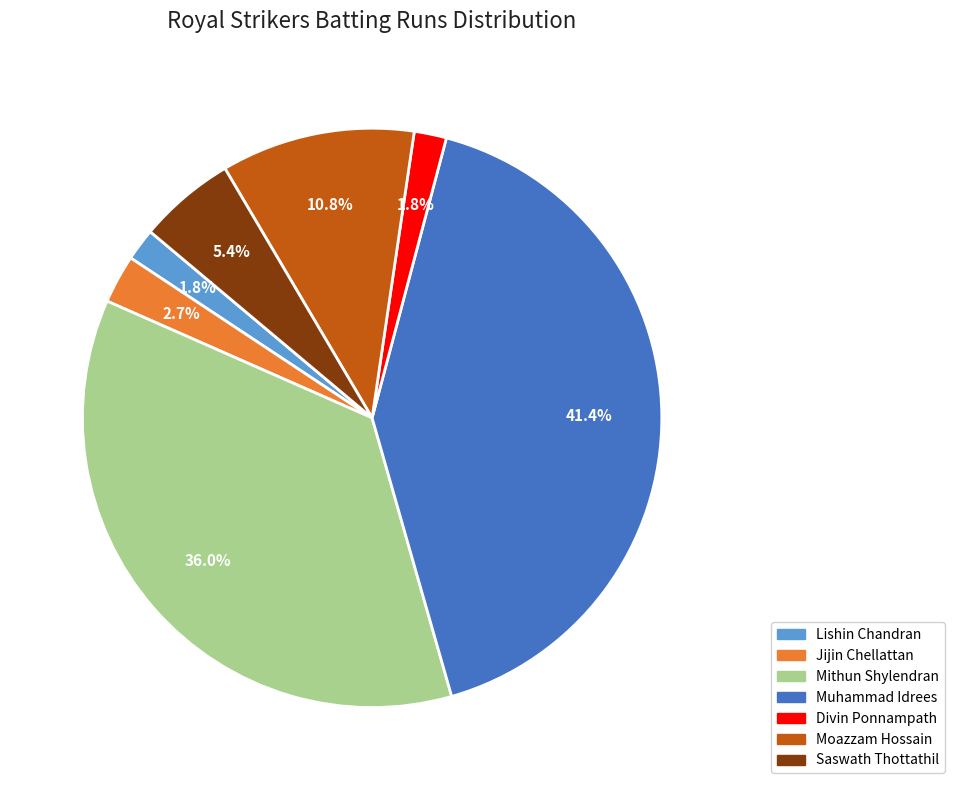

To the nearest percent, what is the difference between the largest and smallest slice percentages?

40%